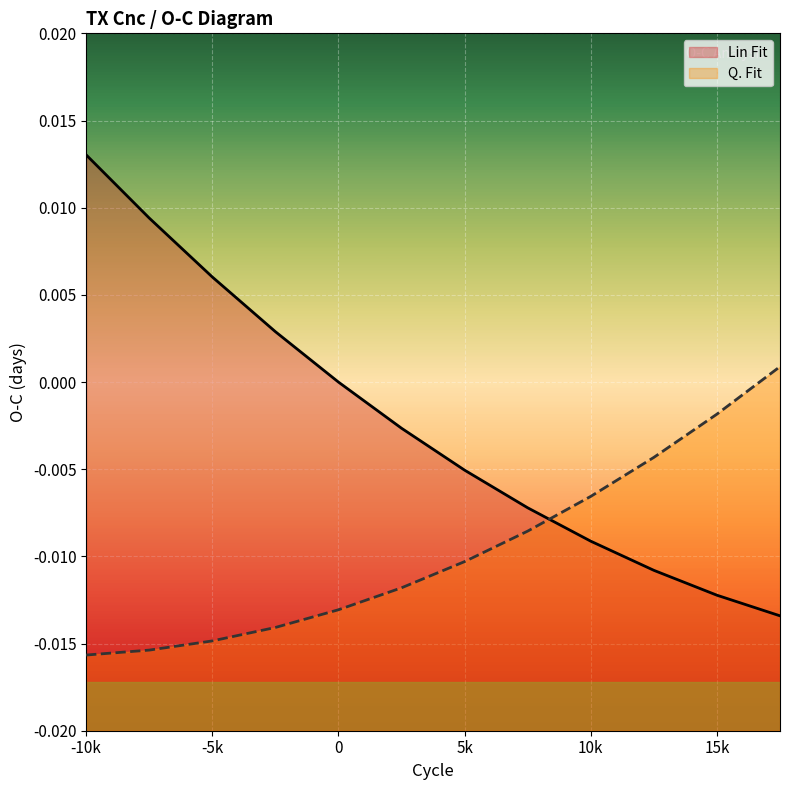

What are all the series names shown in the legend?

Lin Fit, Q. Fit